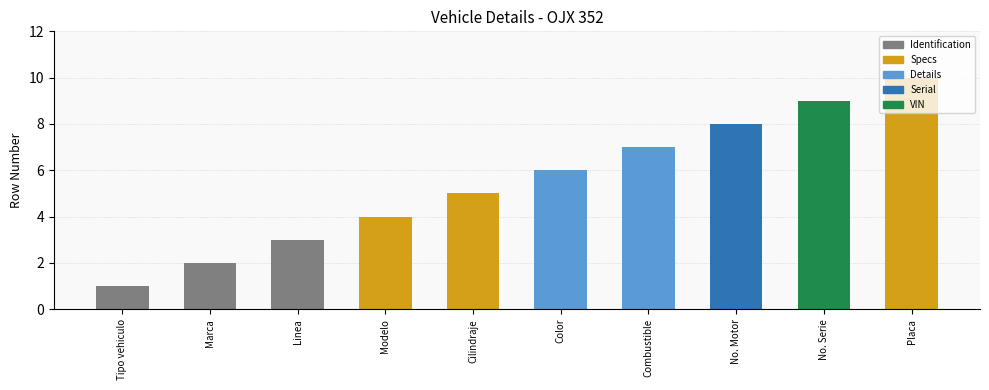

Reading left to right, list all the values displayed in this chart.

Tipo vehiculo=1	Marca=2	Linea=3	Modelo=4	Cilindraje=5	Color=6	Combustible=7	No. Motor=8	No. Serie=9	Placa=10